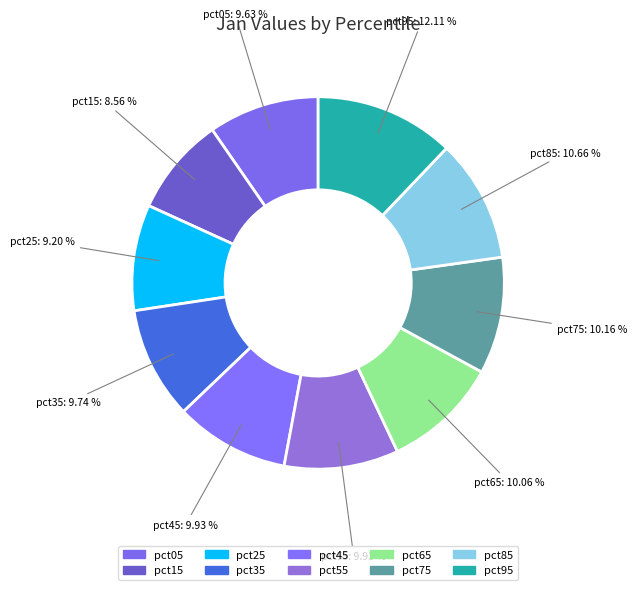

Is there a majority slice in this chart?

No